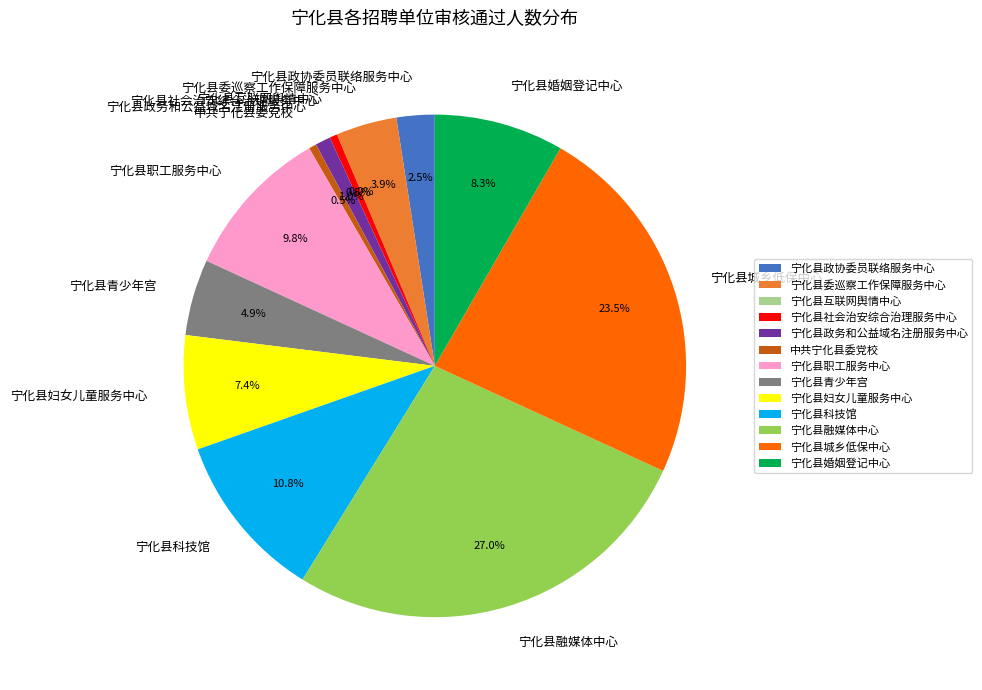

To the nearest percent, what is the average slice percentage?

8%